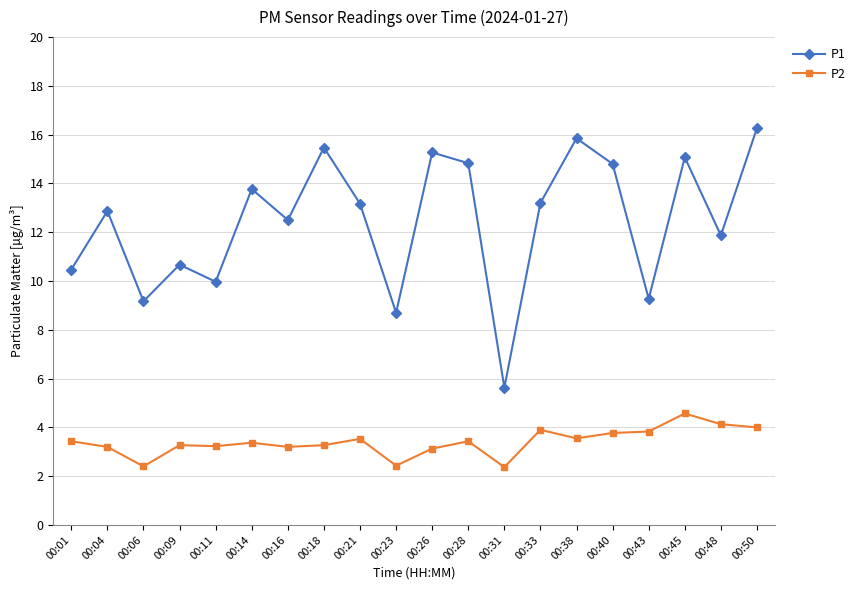

What are all the series names shown in the legend?

P1, P2